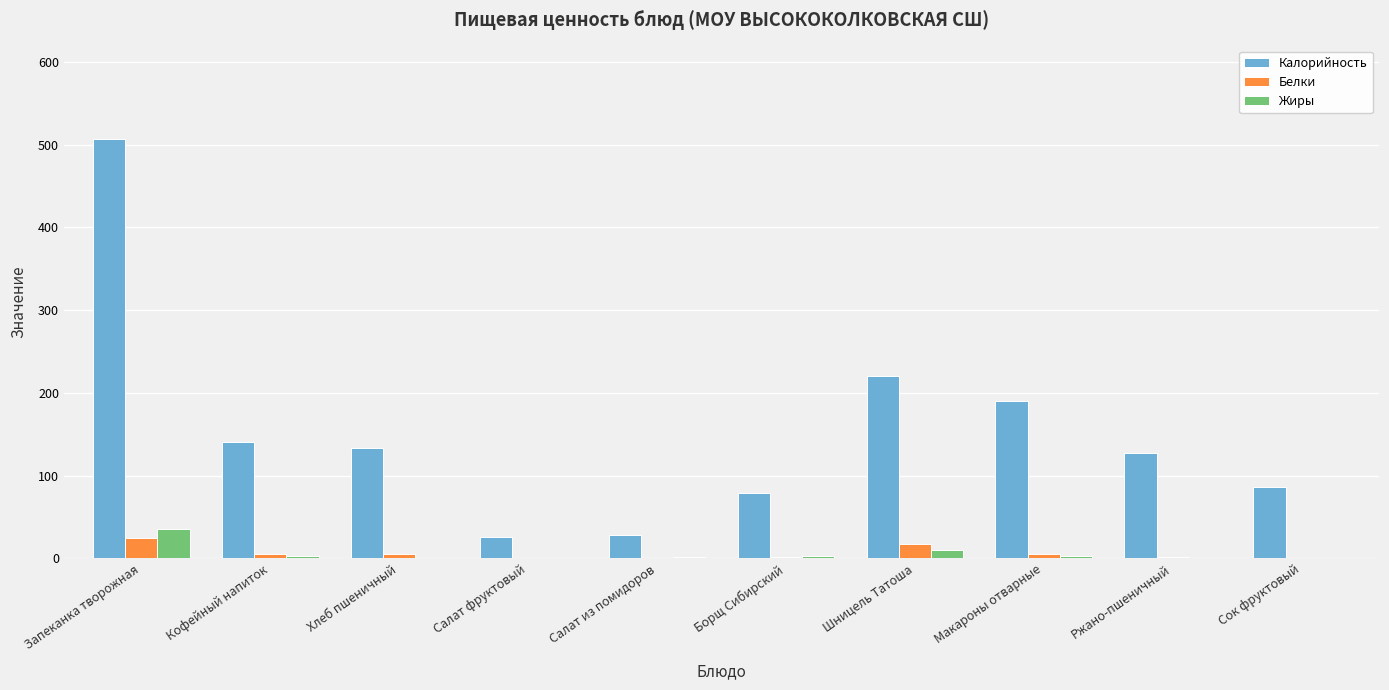

What is the sum of all Жиры values?

57.7